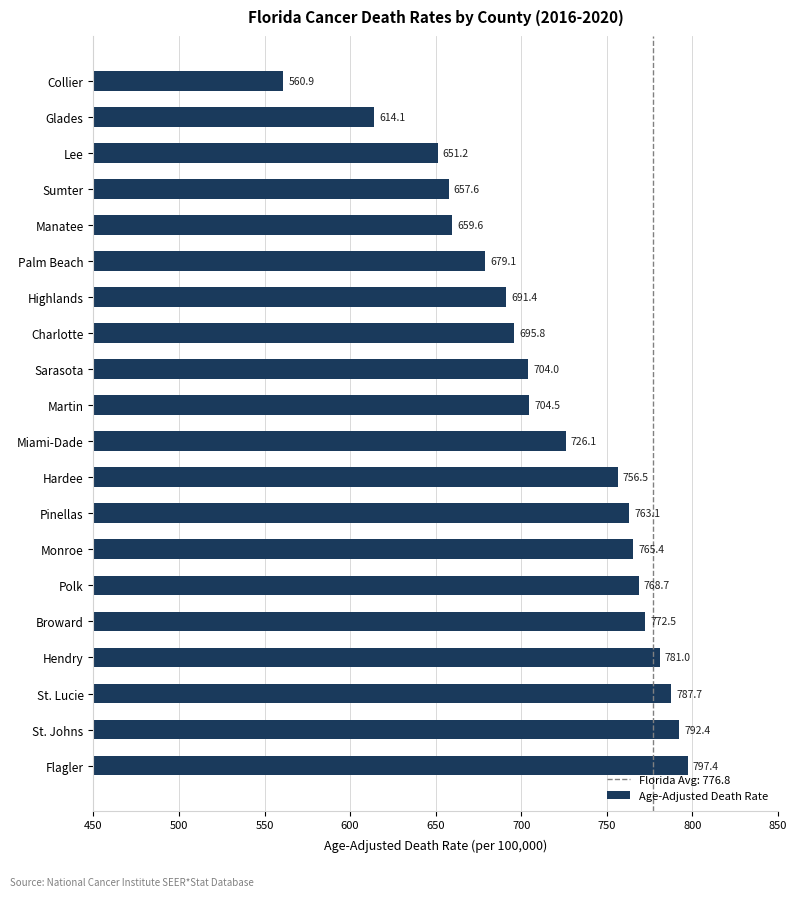

What is the difference between the maximum and minimum values?

236.5